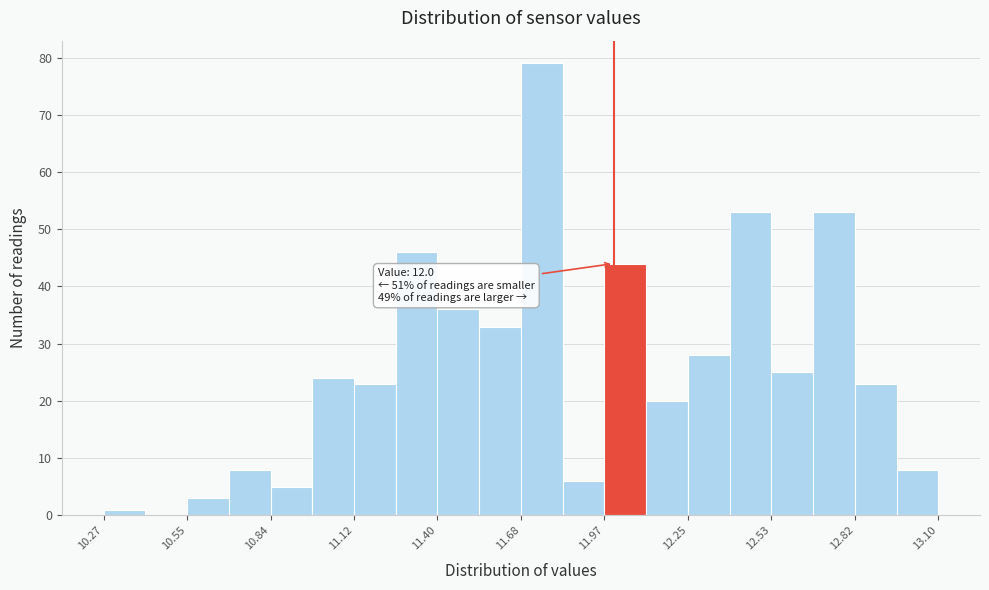

Around what value on the x-axis is the tallest bar? Give the approximate position of its centre, as read against the axis.

11.75